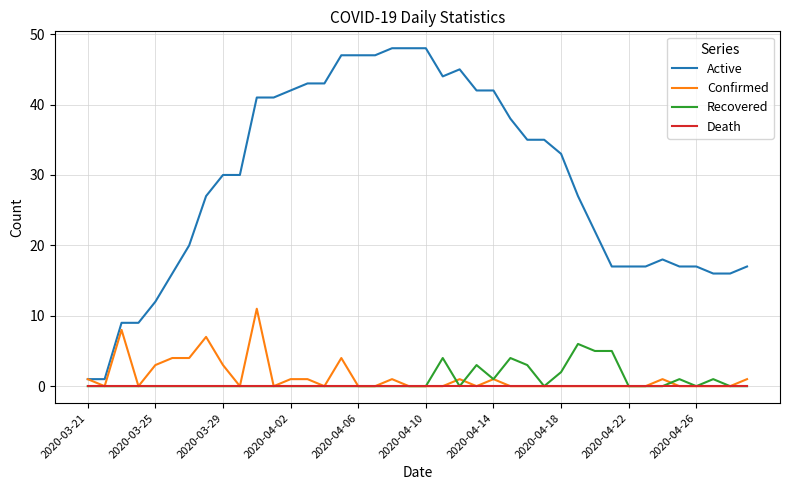

Which series has the widest spread of values?

Active